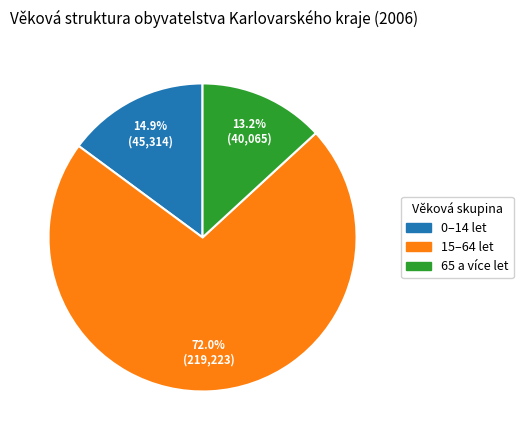

Do 15–64 let and 0–14 let together represent more than half of the pie?

Yes